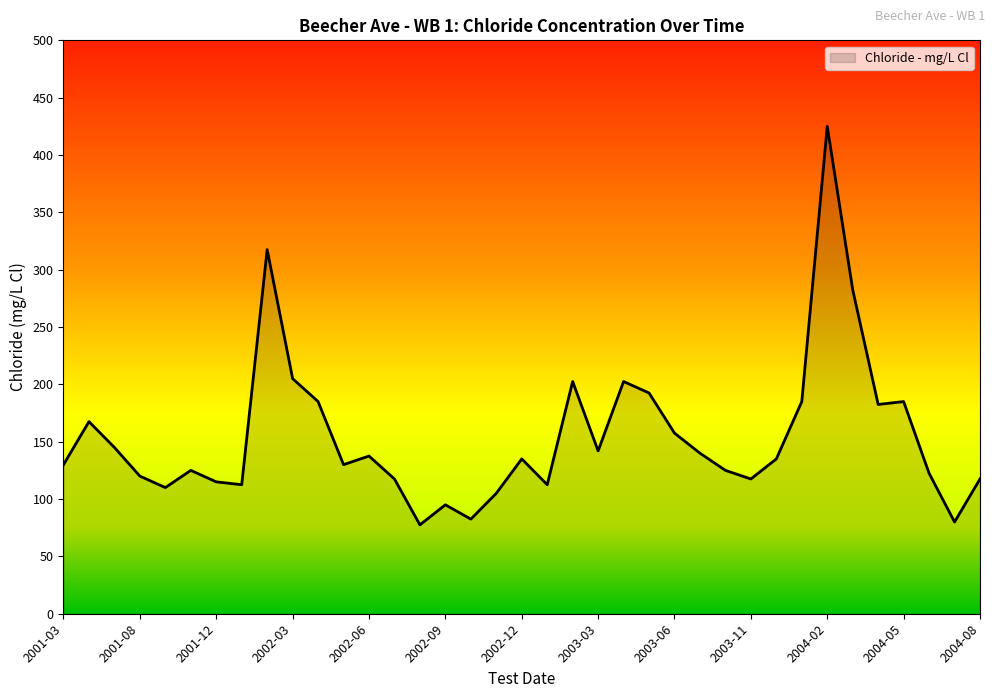

True or false: the data has more than 2 interior local peaks.

True